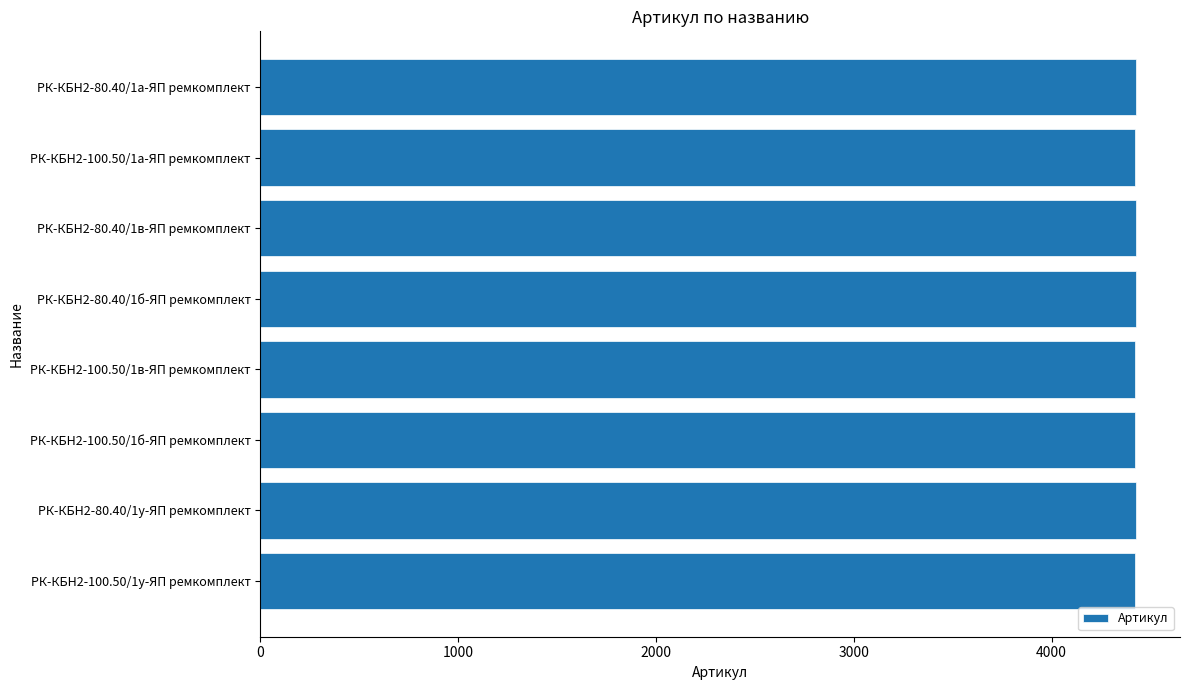

Count the number of data series in this chart.

1